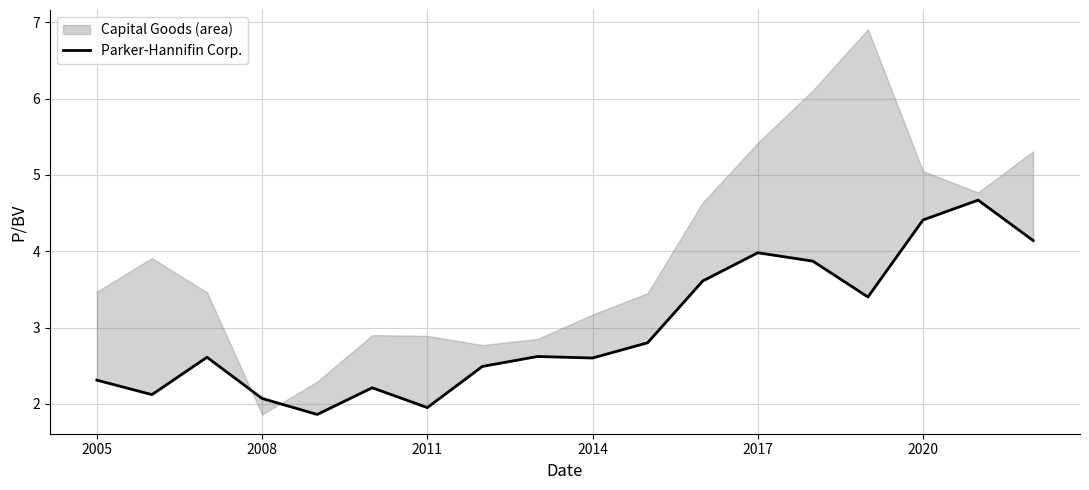

How many interior local valleys (lower than both neighbors) does the data have?

5